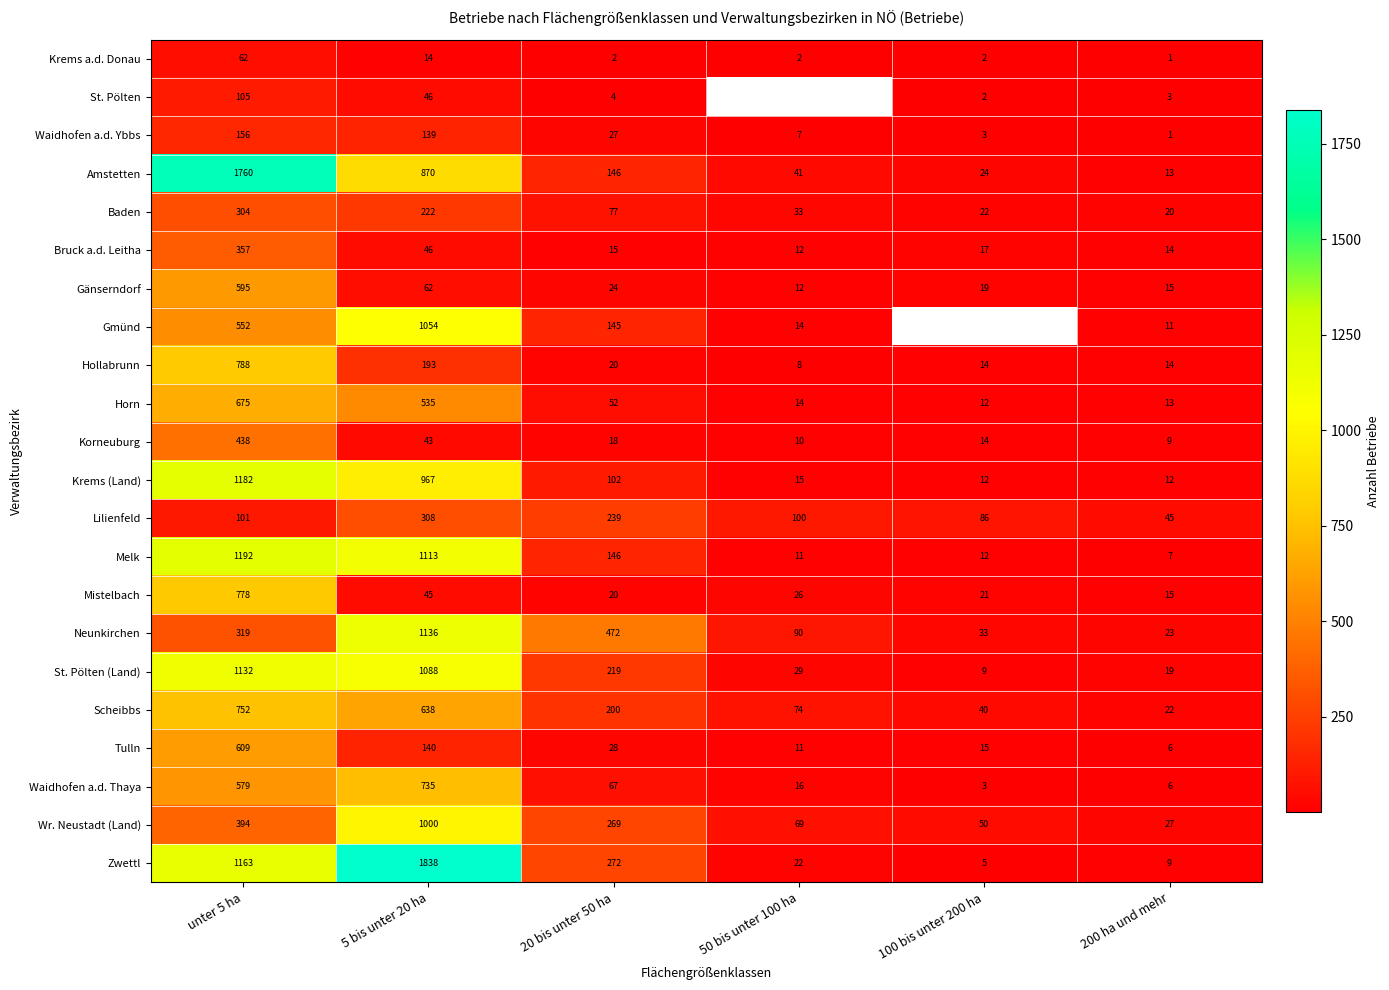

What is the greatest value displayed?

1838.0